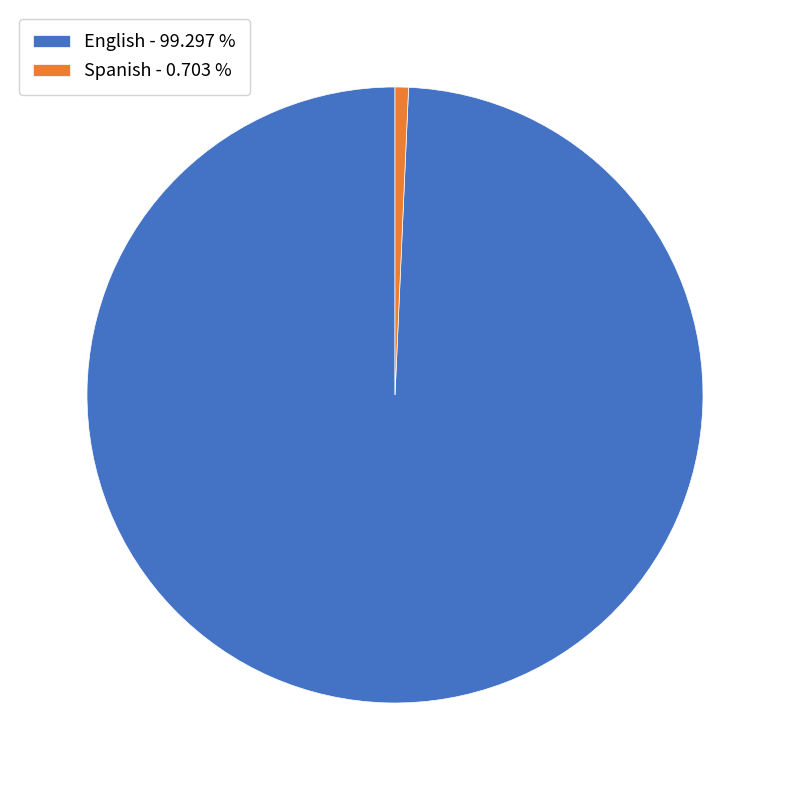

Do English - 99.297 % and Spanish - 0.703 % together represent more than half of the pie?

Yes